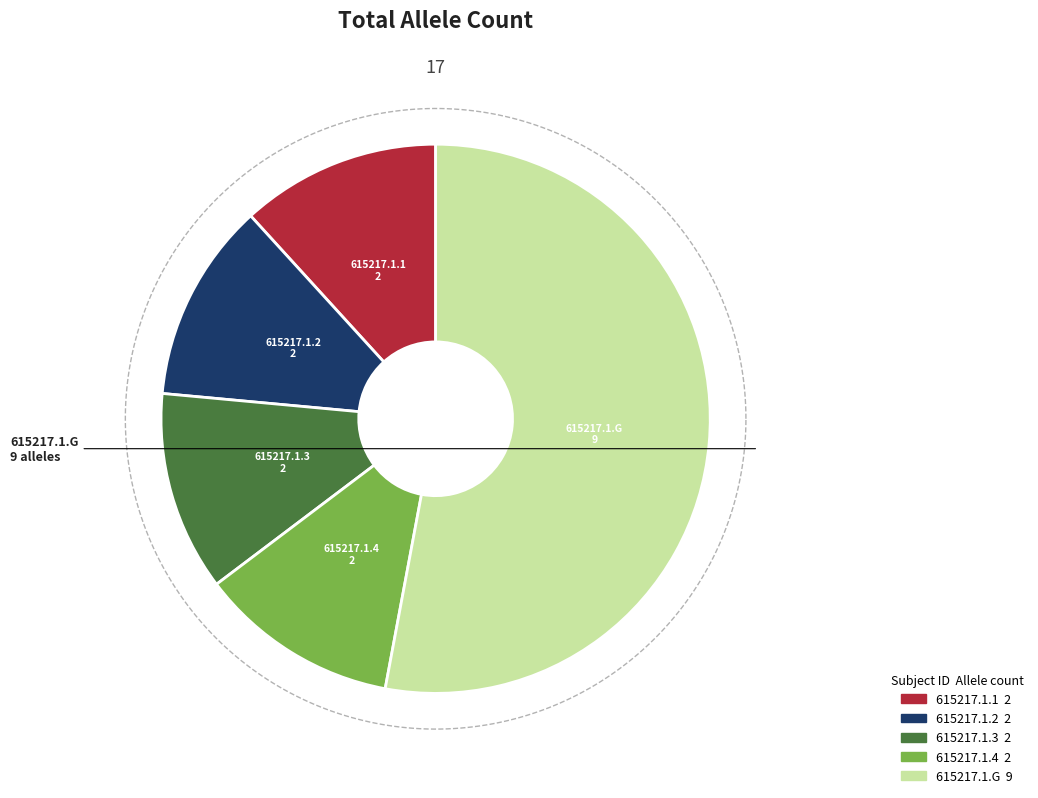

What is the largest slice in the pie chart?

615217.1.G